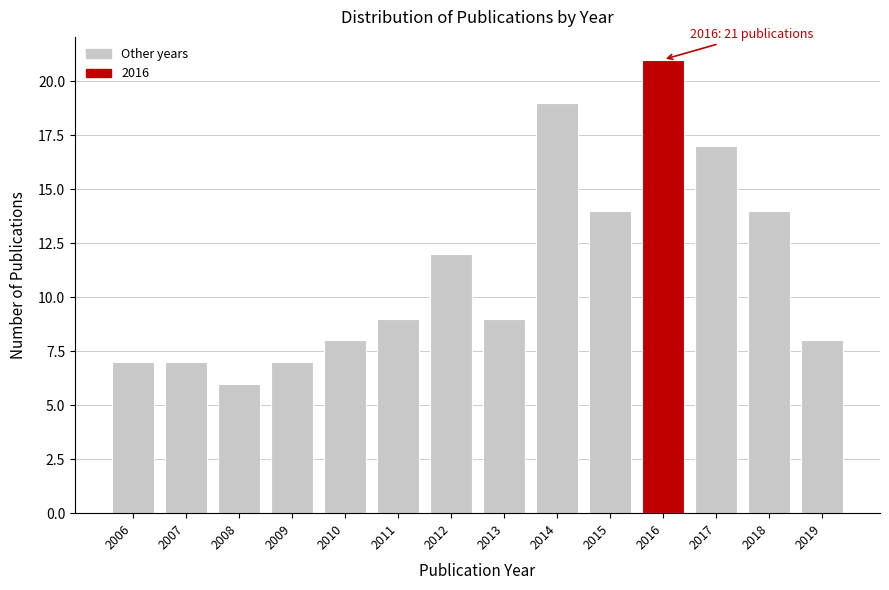

Reading right to left, extract all data points from this chart.

8	14	17	21	14	19	9	12	9	8	7	6	7	7